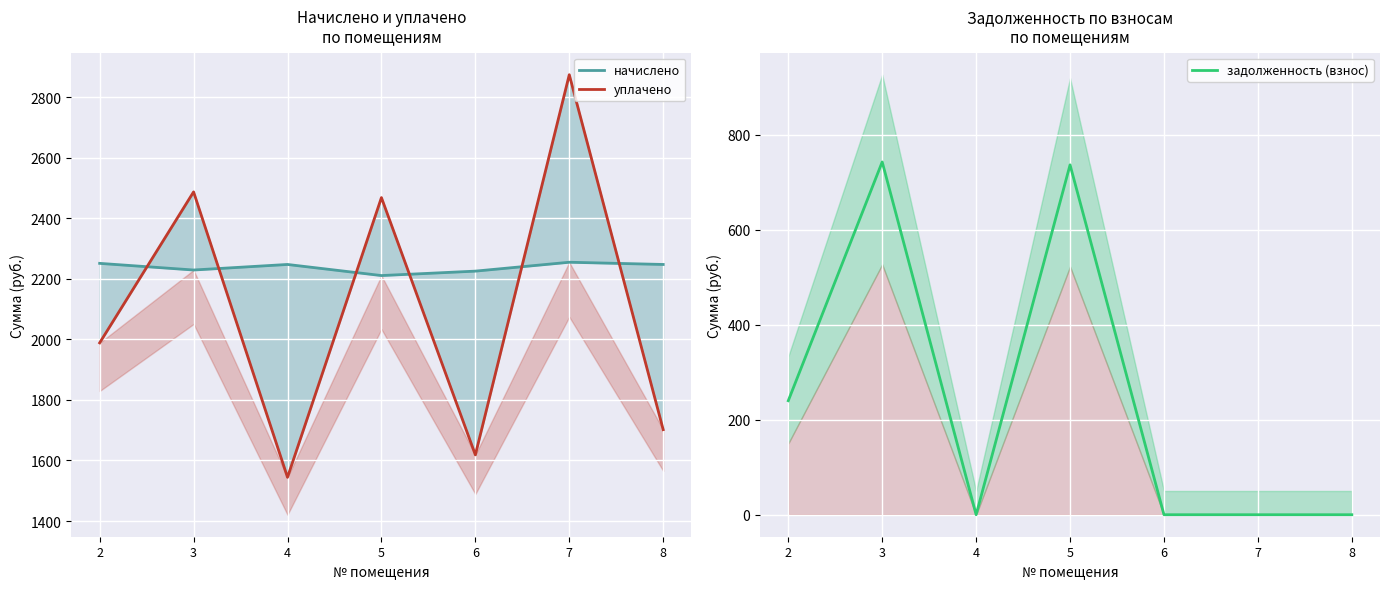

True or false: начислено and уплачено cross at least once.

True